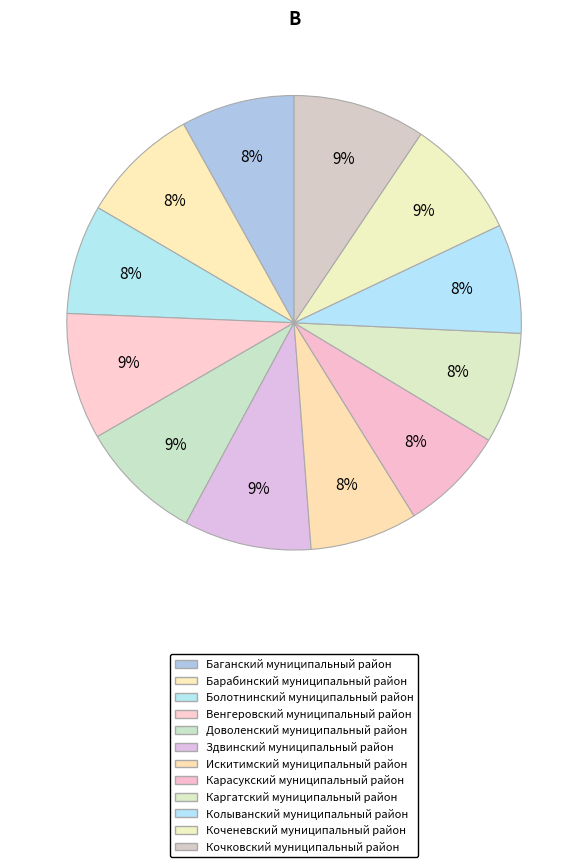

Count the number of slices in the pie.

12